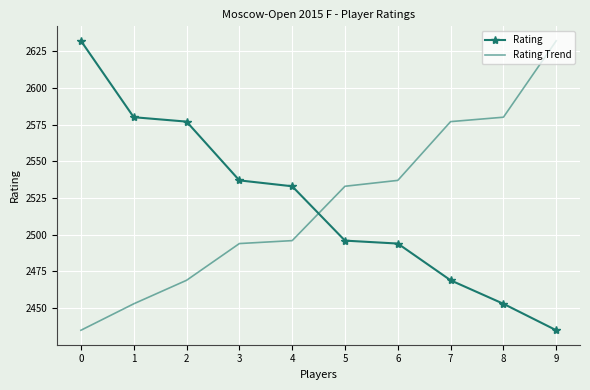

At which label does Rating reach its minimum?

9